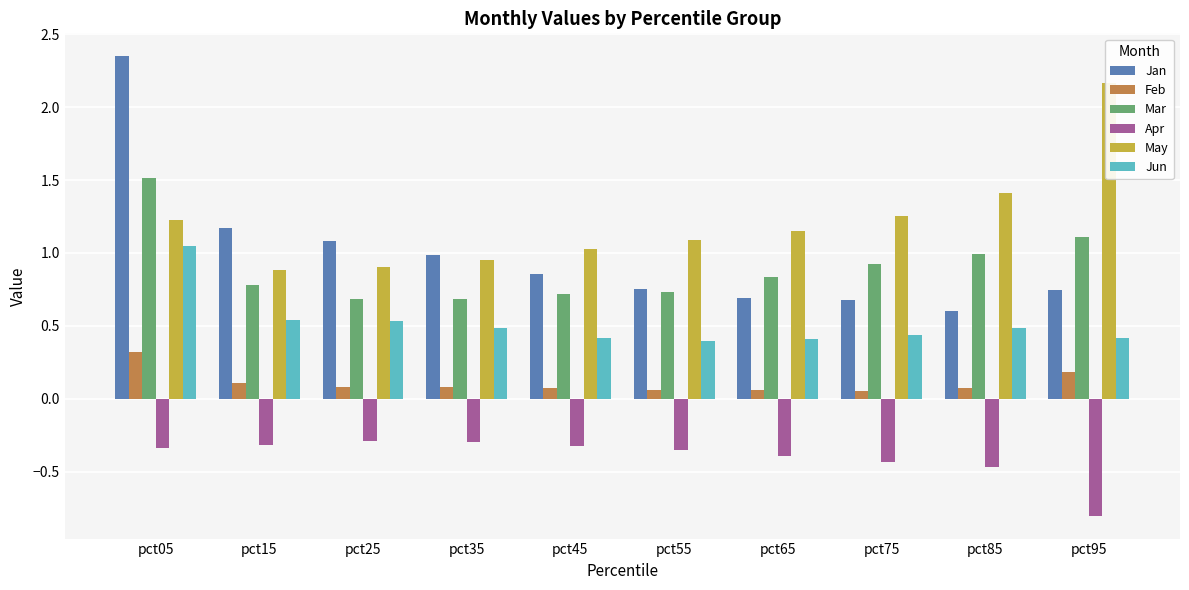

Which has a higher value, pct65 or pct55?

pct55